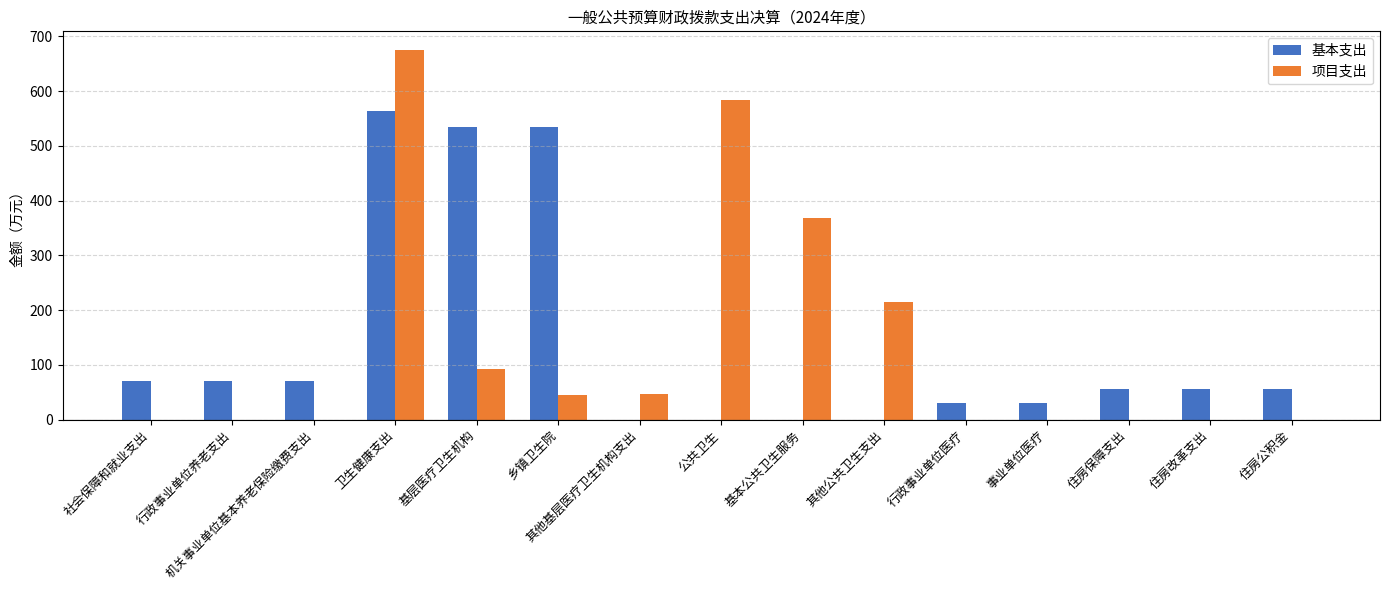

What is the sum of the 项目支出 values at 事业单位医疗 and 卫生健康支出?

675.6